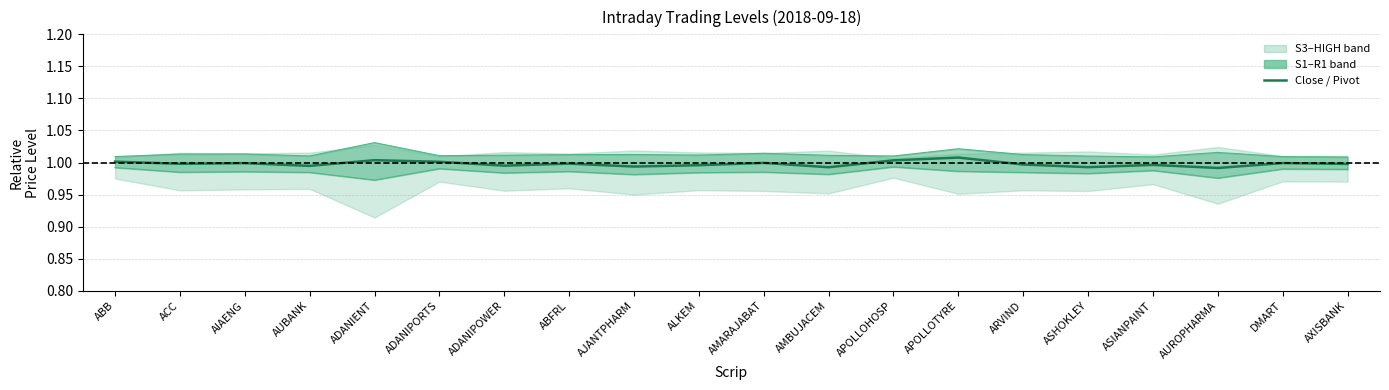

List the series in order of their overall mean, highest first.

R1, Close, S1